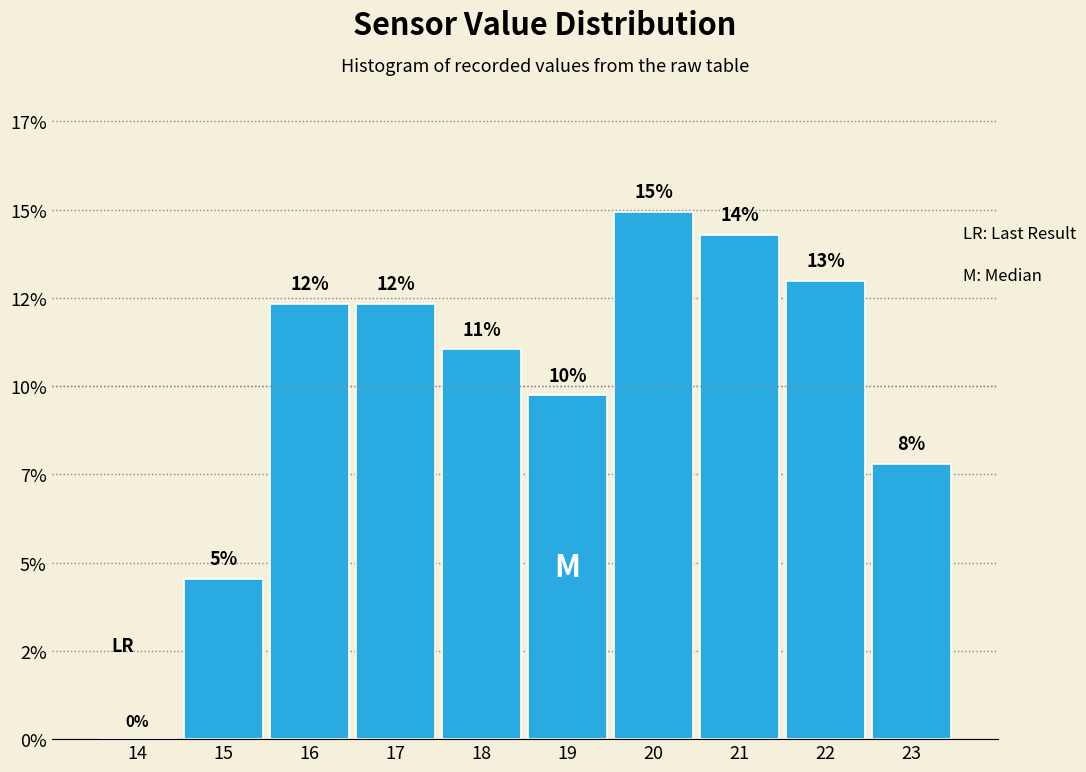

Are the bars horizontal?

No